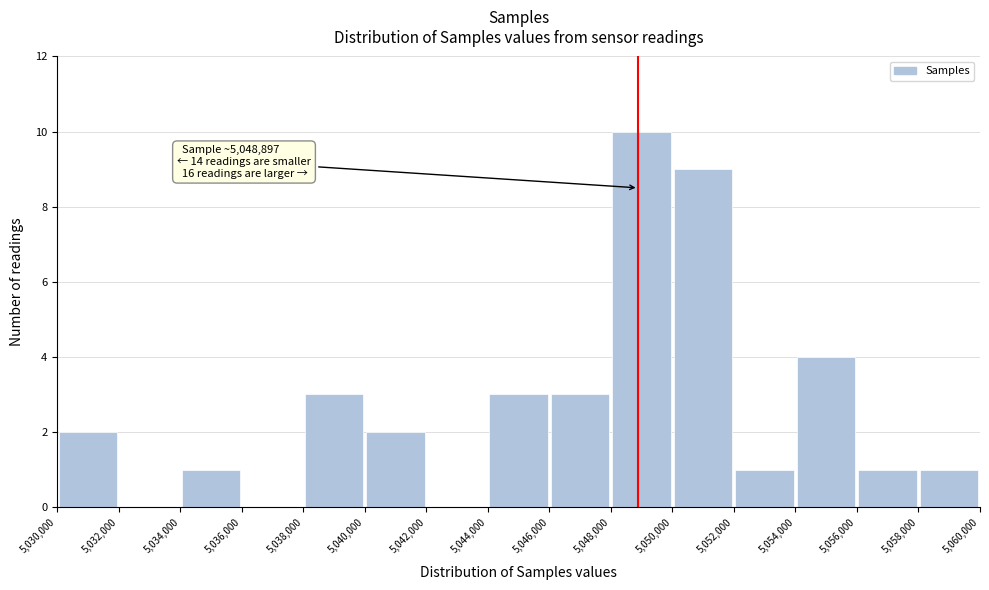

Over which range of the x-axis is the bar tallest?

5,048,000 to 5,050,000